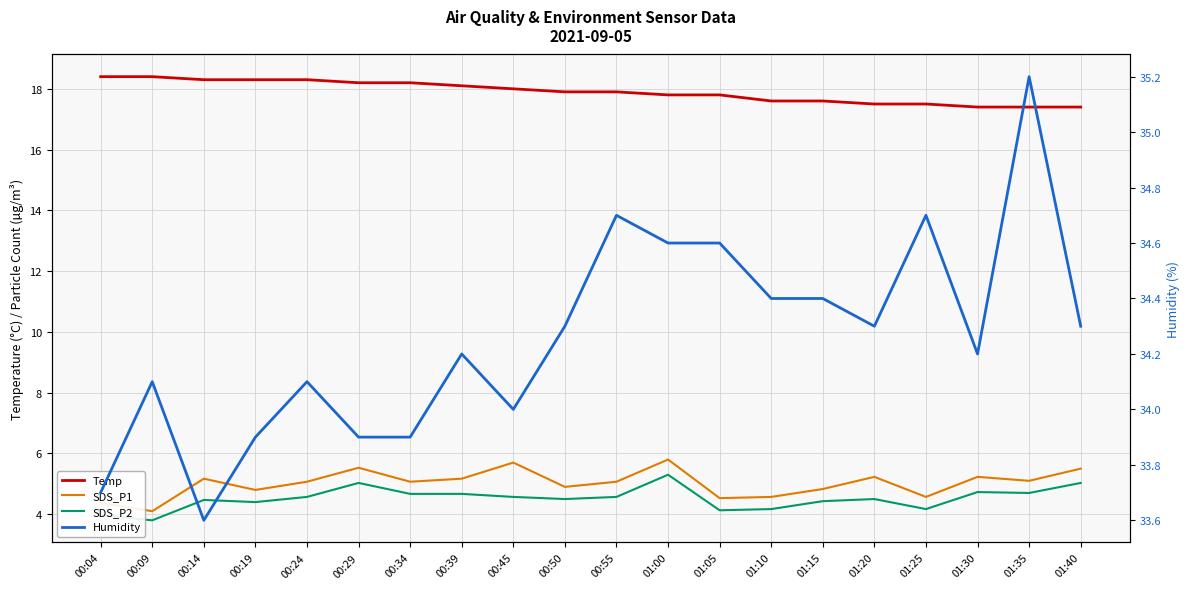

What is the sum of the Humidity values at 00:34 and 01:00?

68.5